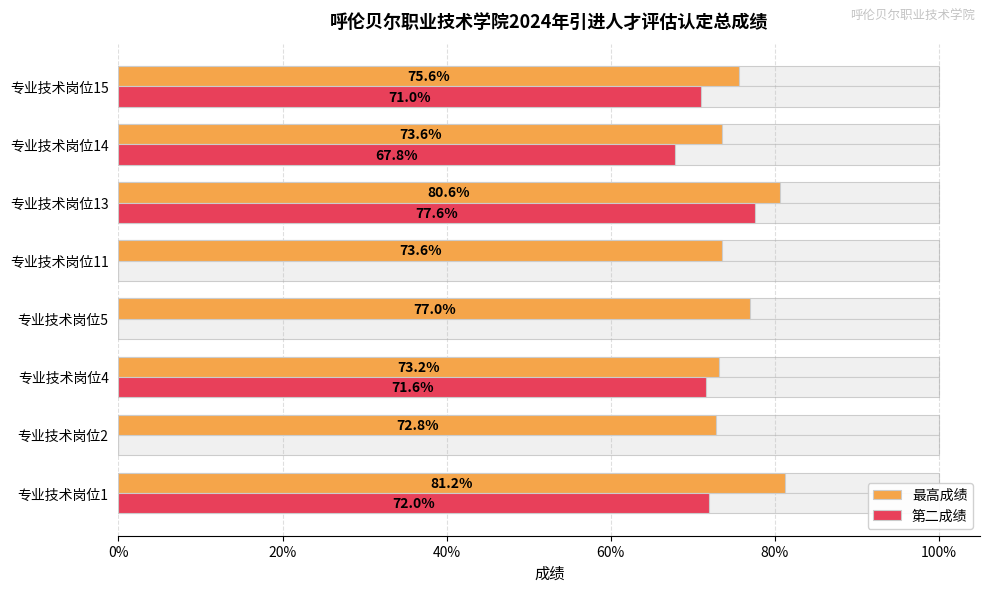

List the series in order of their peak value, highest first.

最高成绩, 第二成绩